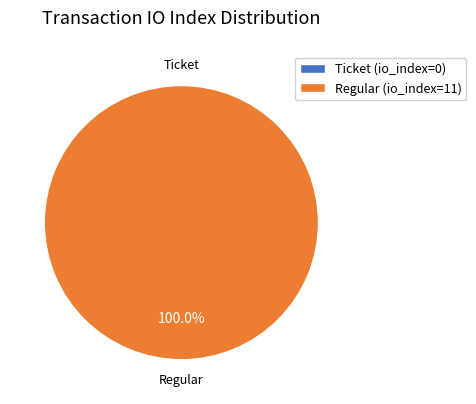

Which has a higher value, Regular (io_index=11) or Ticket (io_index=0)?

Regular (io_index=11)